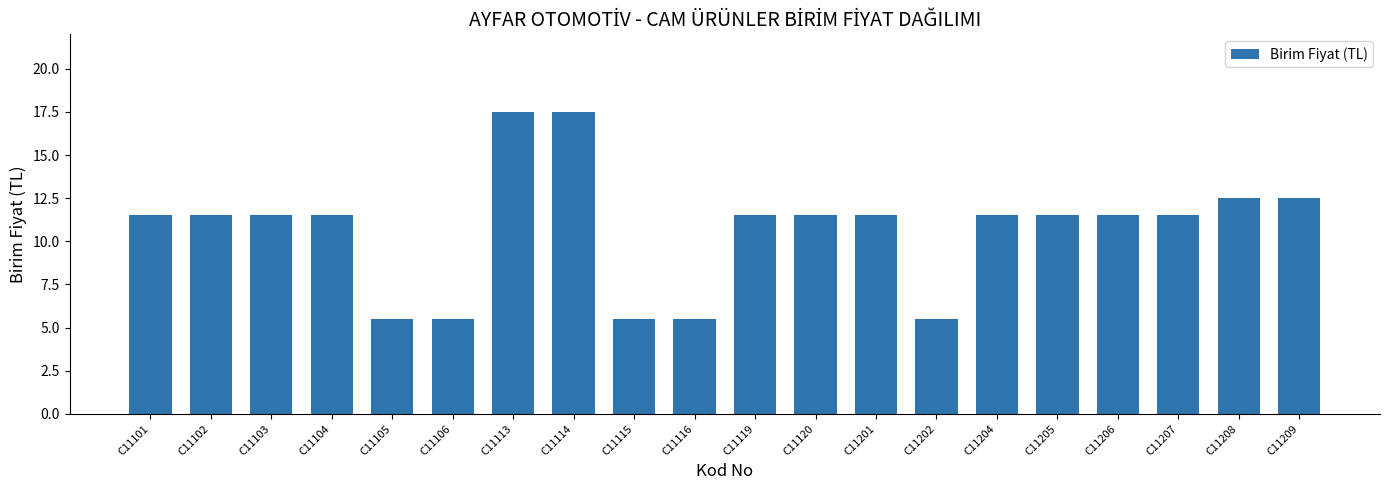

At which label does the data first exceed 11?

C11101